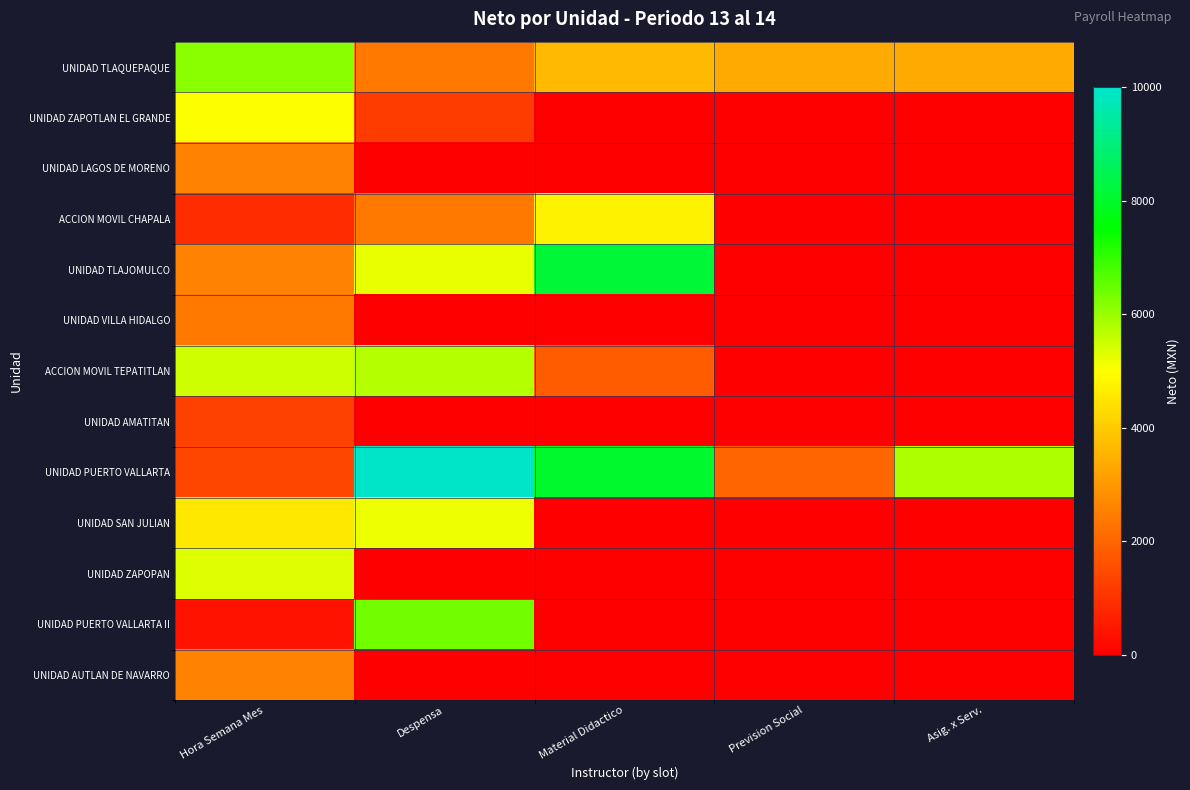

Which series has the widest spread of values?

UNIDAD PUERTO VALLARTA